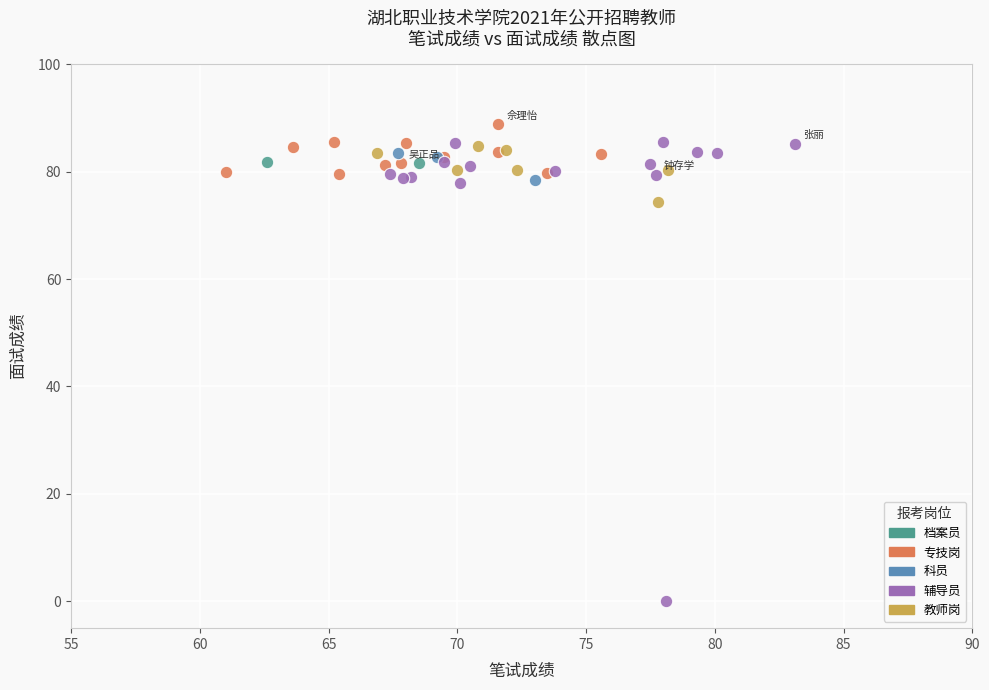

Which series reaches the minimum Y coordinate?

辅导员